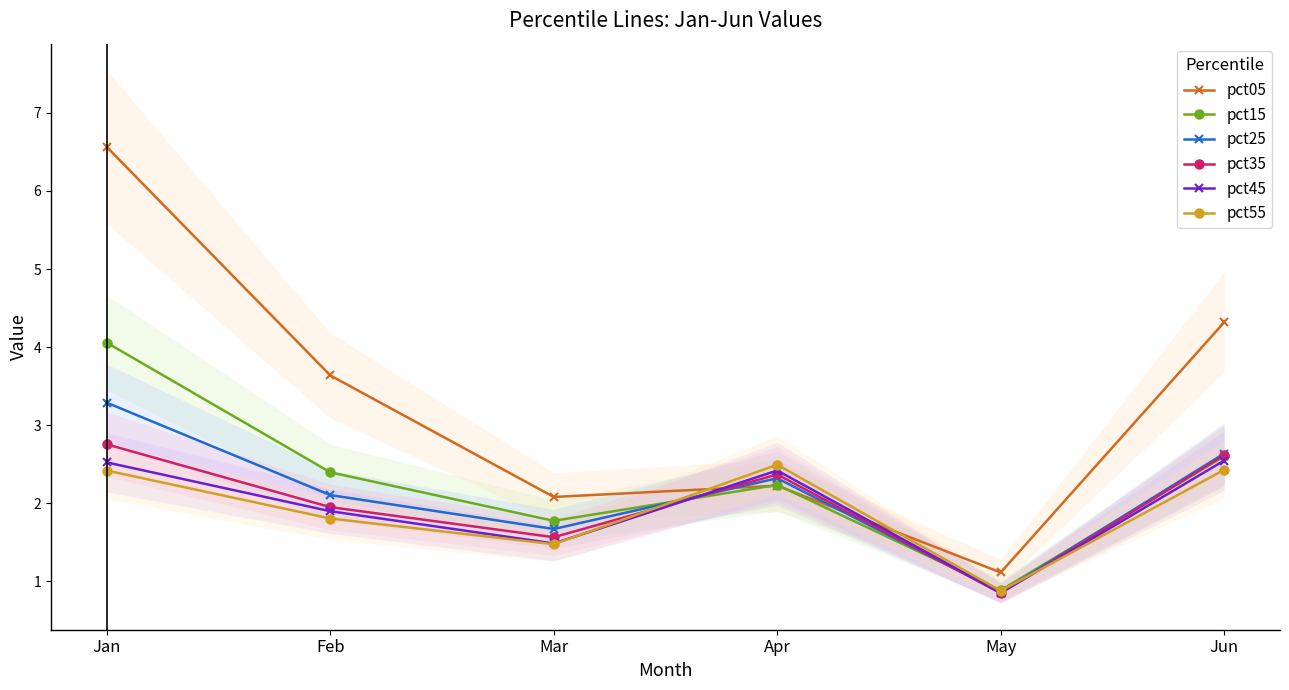

What are all the series names shown in the legend?

pct05, pct15, pct25, pct35, pct45, pct55